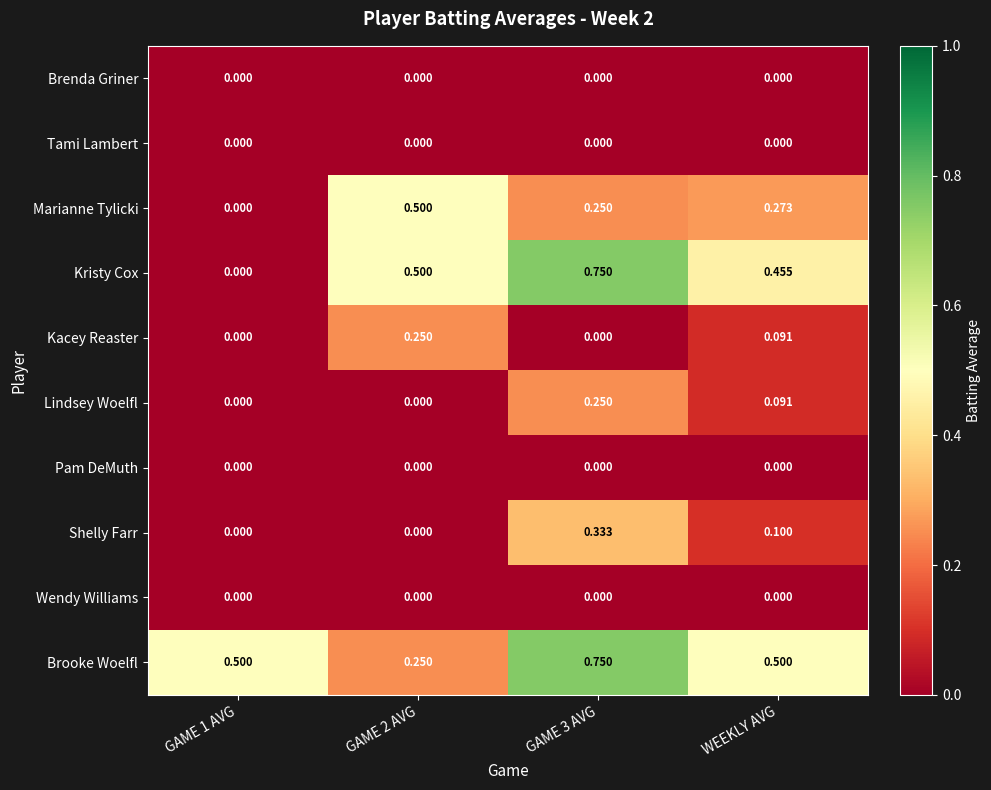

Is the value of Shelly Farr at GAME 3 AVG greater than the value of Wendy Williams at GAME 3 AVG?

Yes